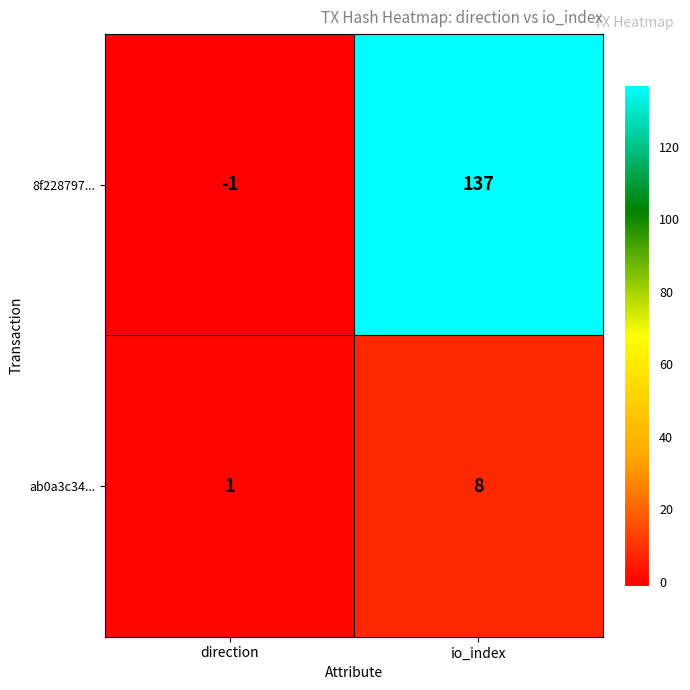

True or false: 8f228797... has a value of 137 at io_index.

True